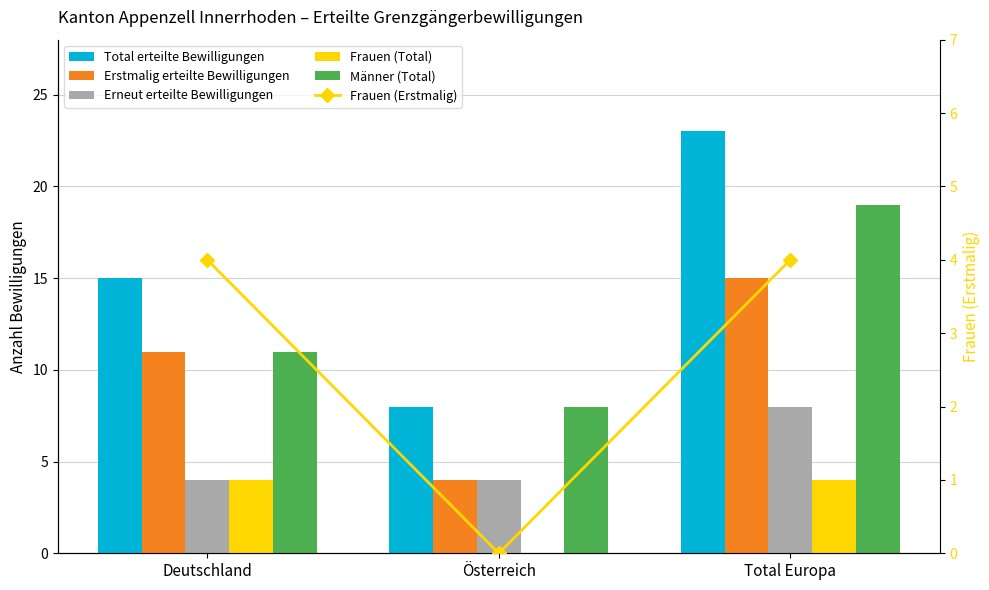

The Frauen (Erstmalig) series shows 2 at Österreich. True or false?

False